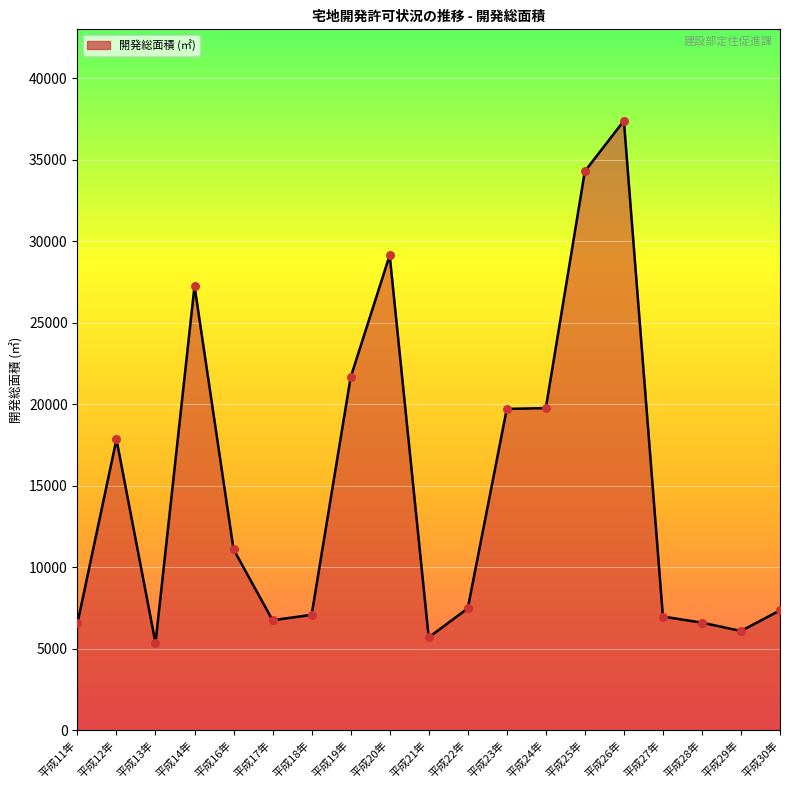

What is the change in value from 平成12年 to 平成26年?

+19546.9